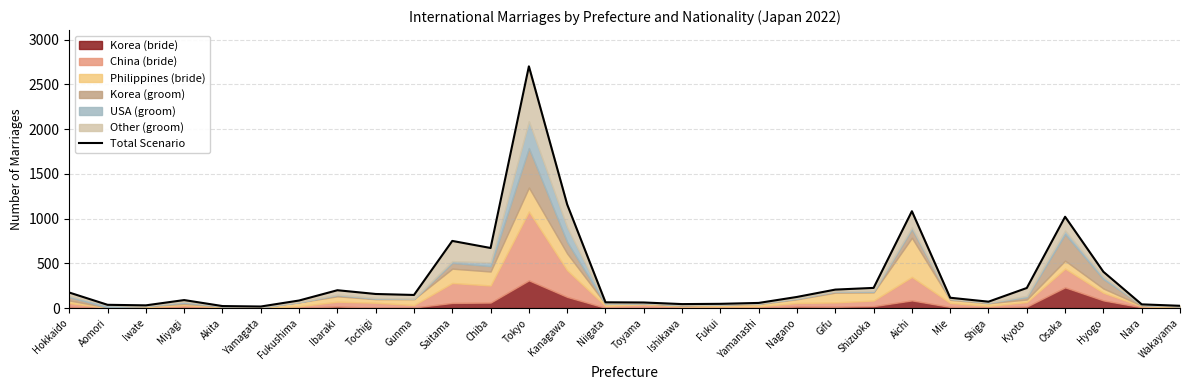

At which category does the chart reach its minimum across all series?

Yamagata